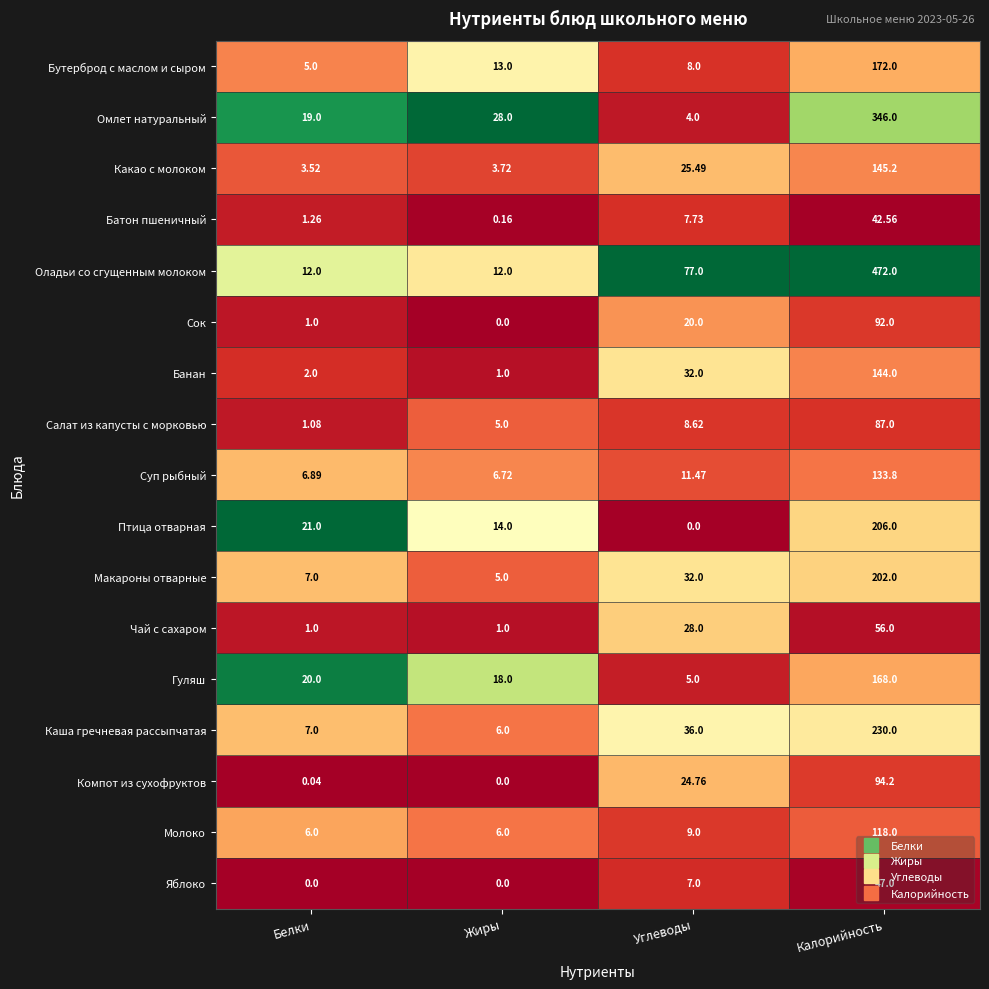

Which category has the lowest value in the Бутерброд с маслом и сыром series?

Белки